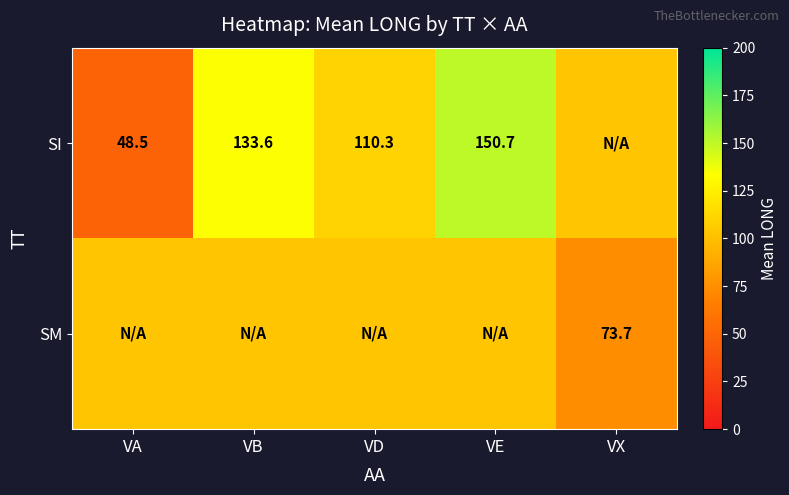

Is the value of SM at VX greater than the value of SI at VE?

No